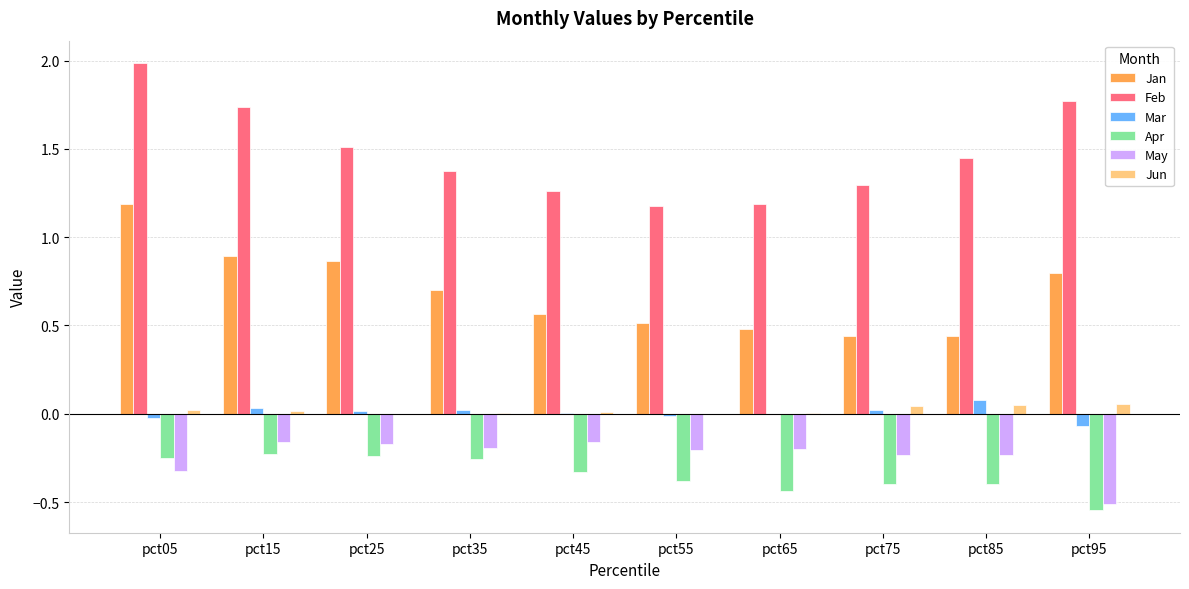

What are all the series names shown in the legend?

Jan, Feb, Mar, Apr, May, Jun